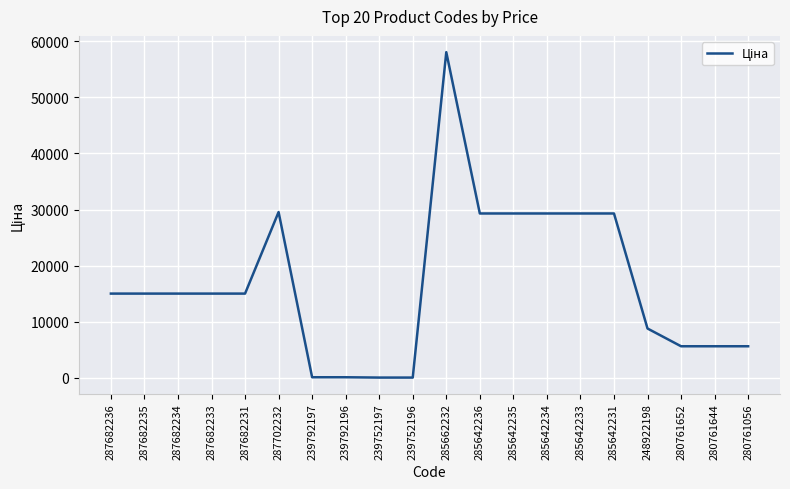

Where does the data first go above 15019?

287682236